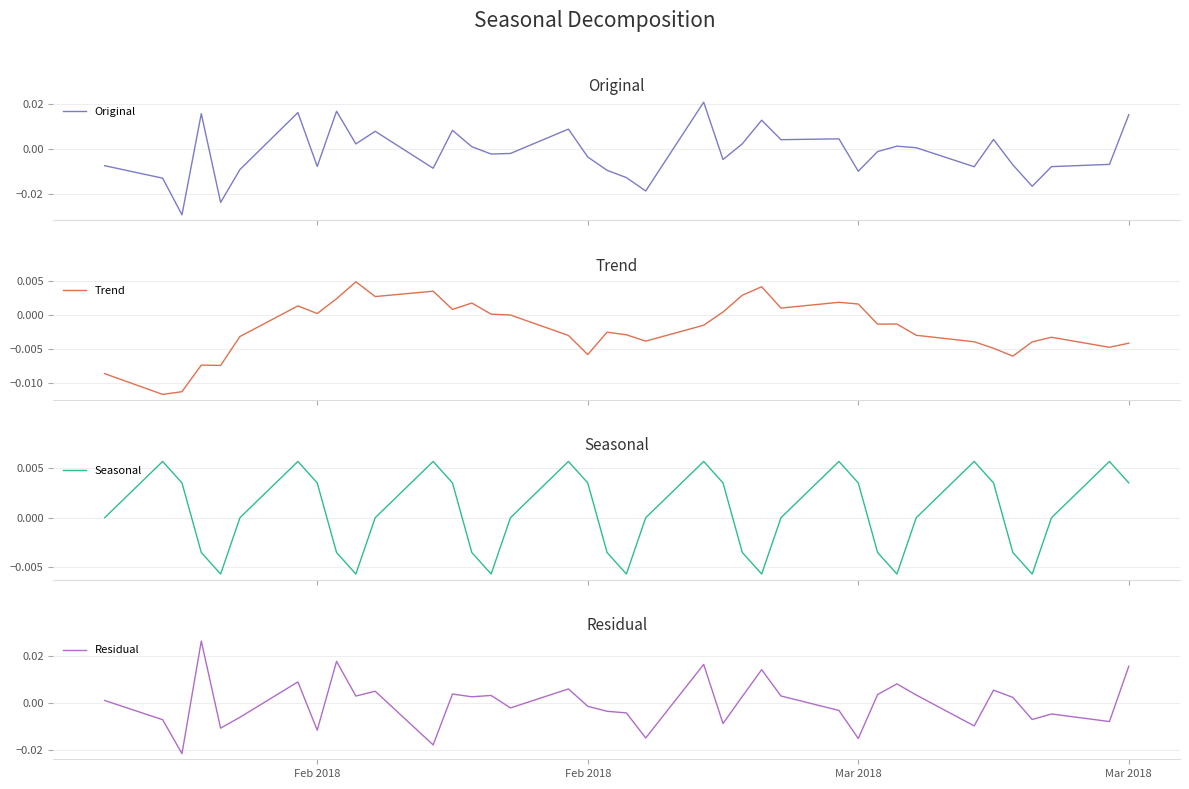

Rank the series by their maximum value, from lowest to highest.

Trend, Seasonal, Original, Residual